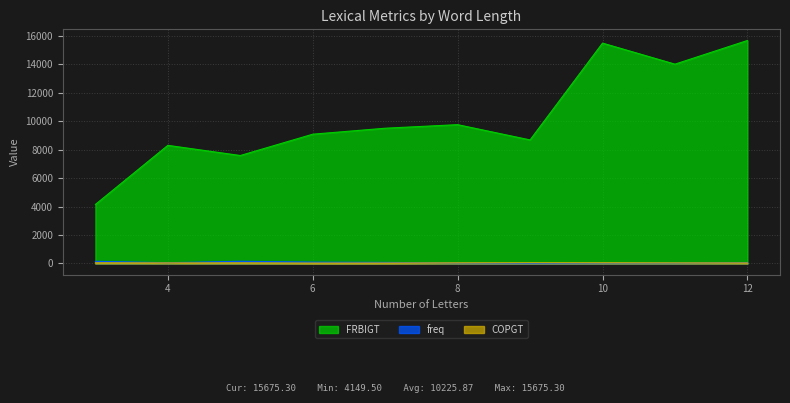

How many data points in freq are above 67?

5